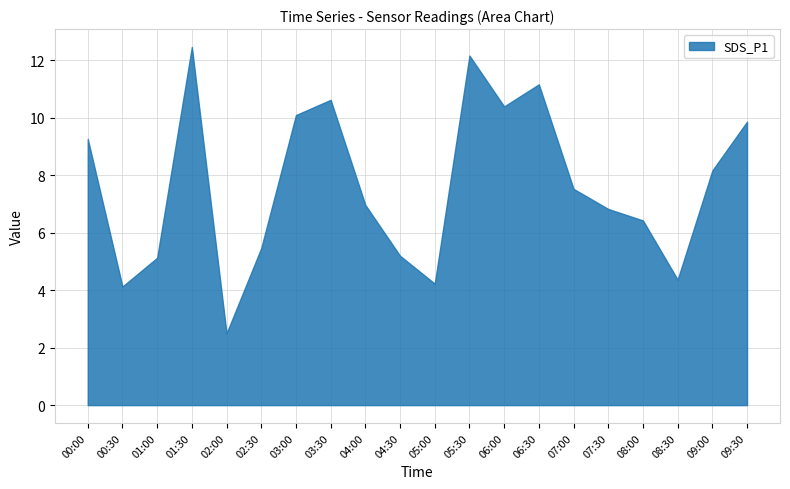

True or false: BME280_humidity and SDS_P1 intersect in this chart.

False